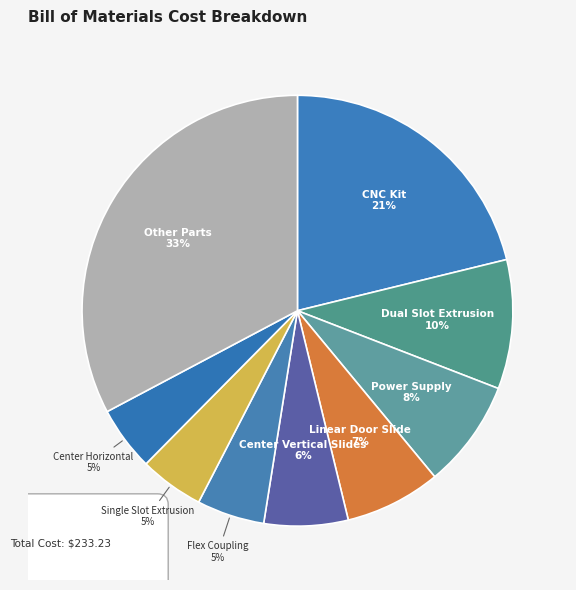

To the nearest percent, what is the average slice percentage?

11%